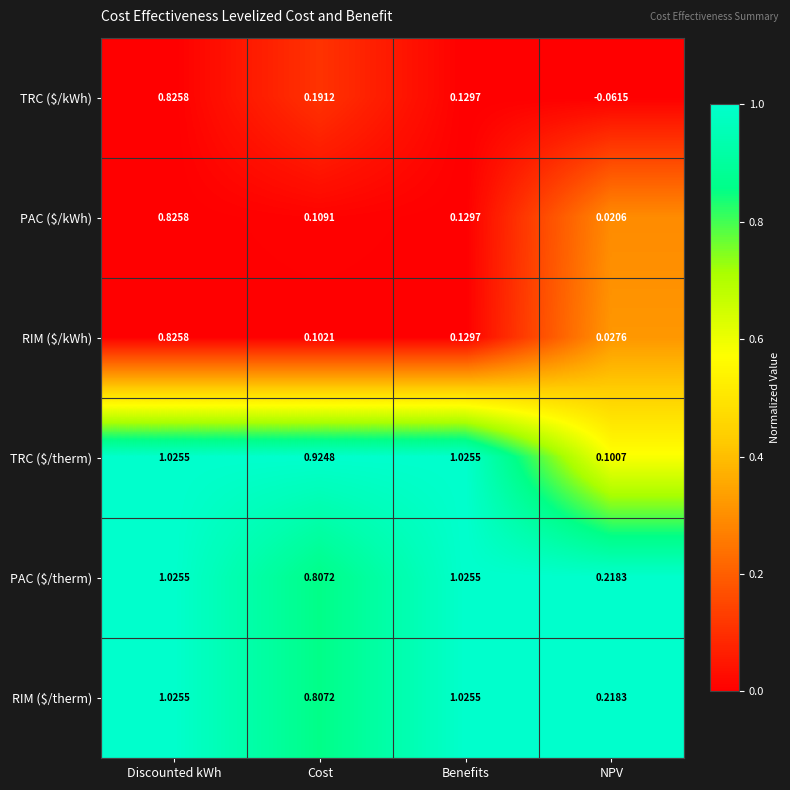

At which category is the sum across all series the highest?

Discounted kWh